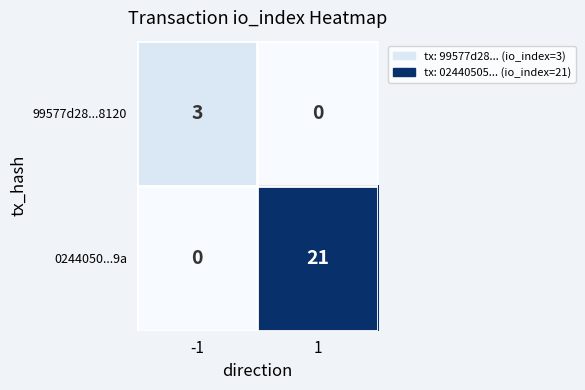

What is the sum of all 0244050...9a values?

21